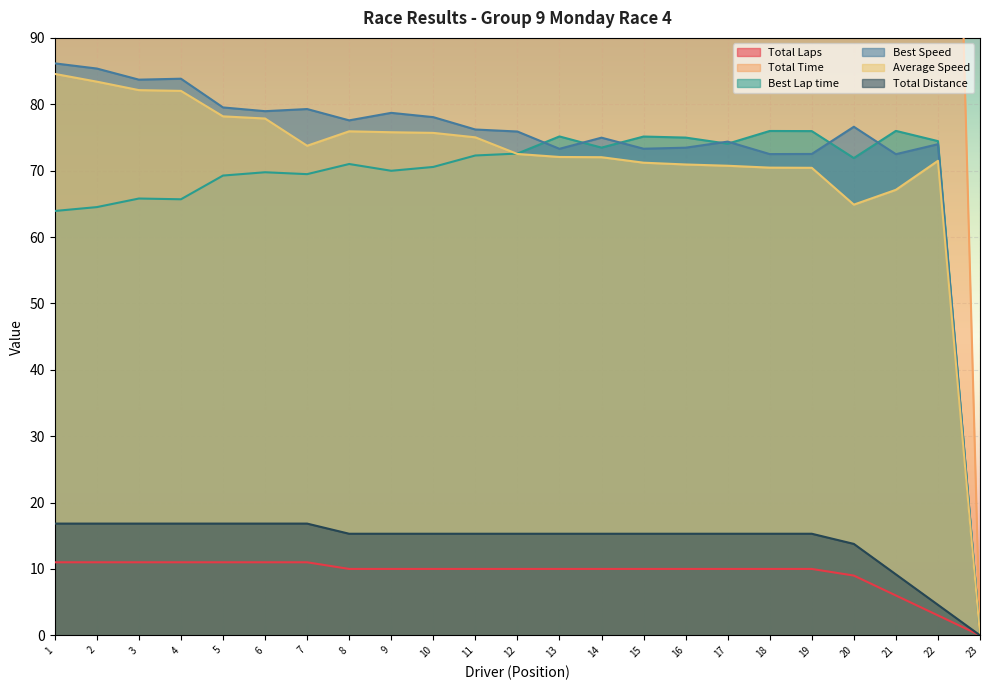

Rank the series by their maximum value, from lowest to highest.

Total Laps, Total Distance, Best Lap time, Average Speed, Best Speed, Total Time